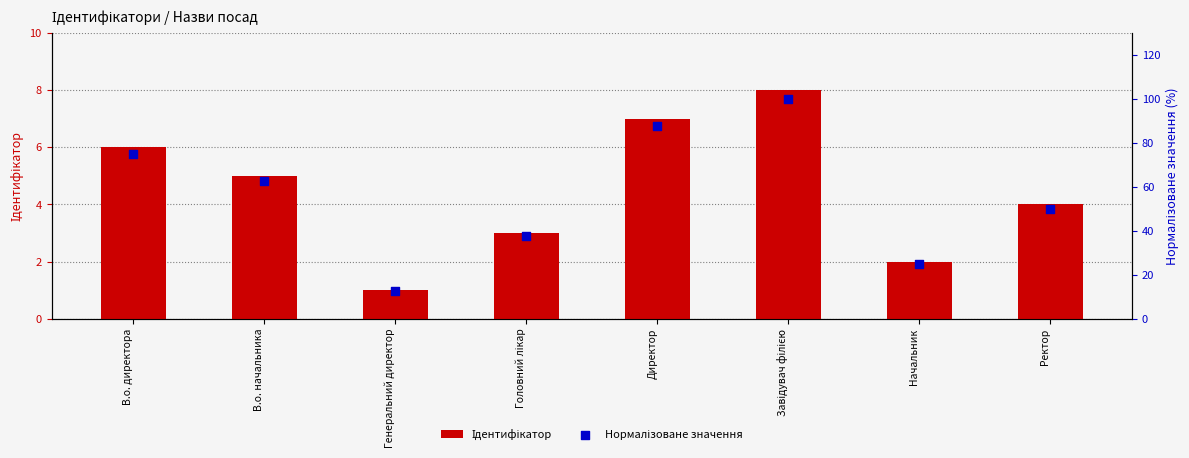

What is the total value across all series at Начальник?

27.0